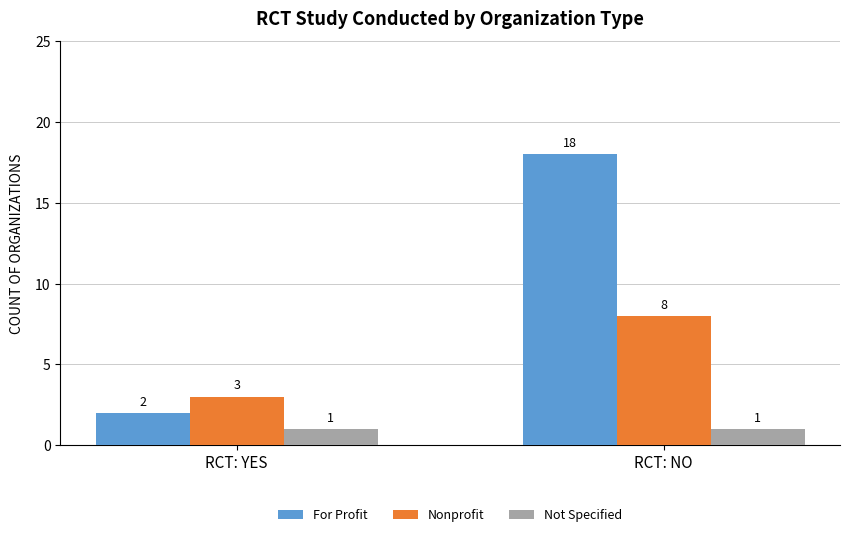

What position from the right is RCT: NO?

1